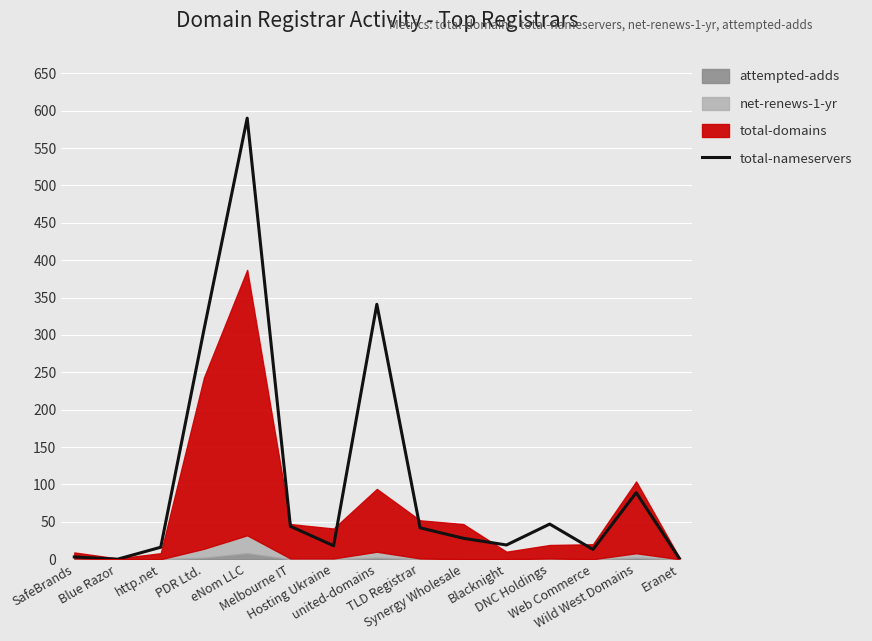

The value at PDR Ltd. is 447. True or false?

False